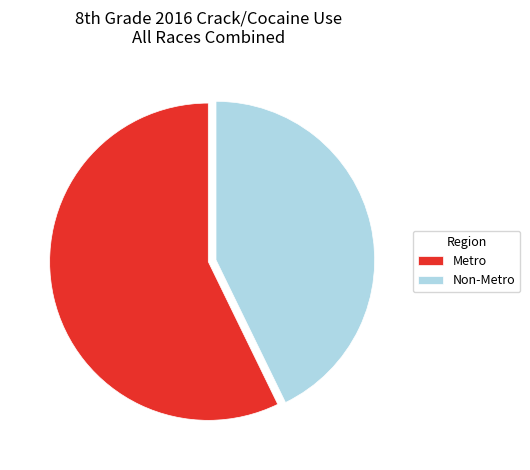

How many slices are in this pie chart?

2